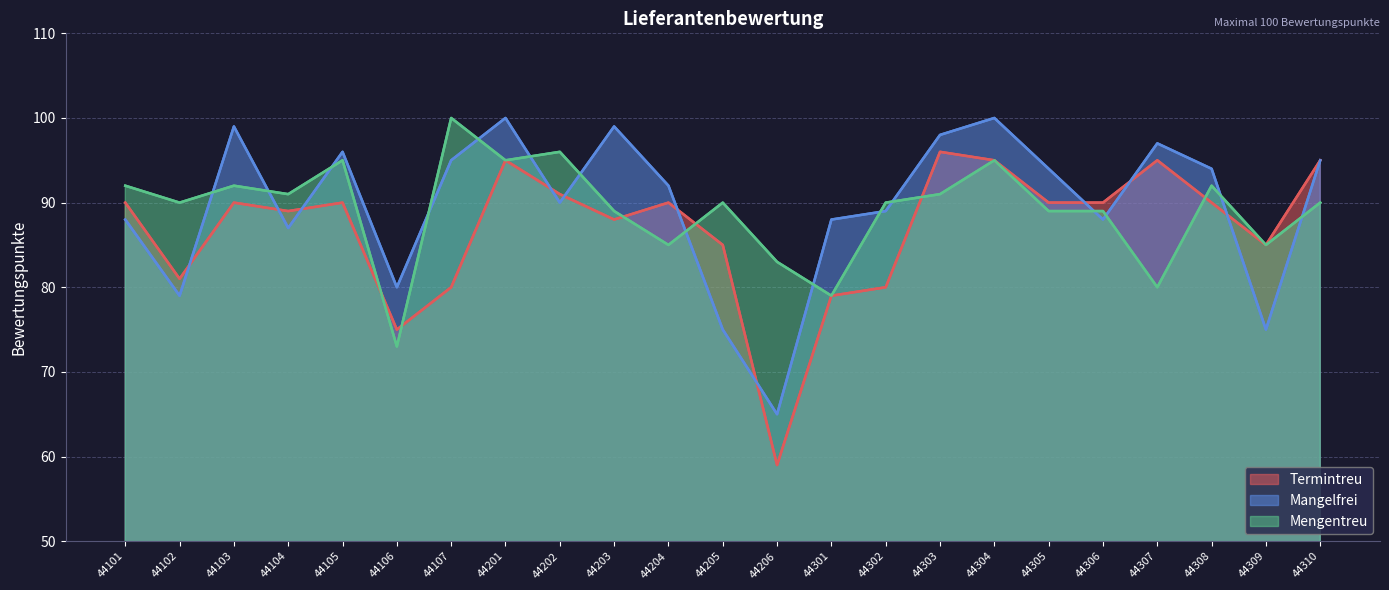

Where does the Mengentreu series first go above 90?

44101